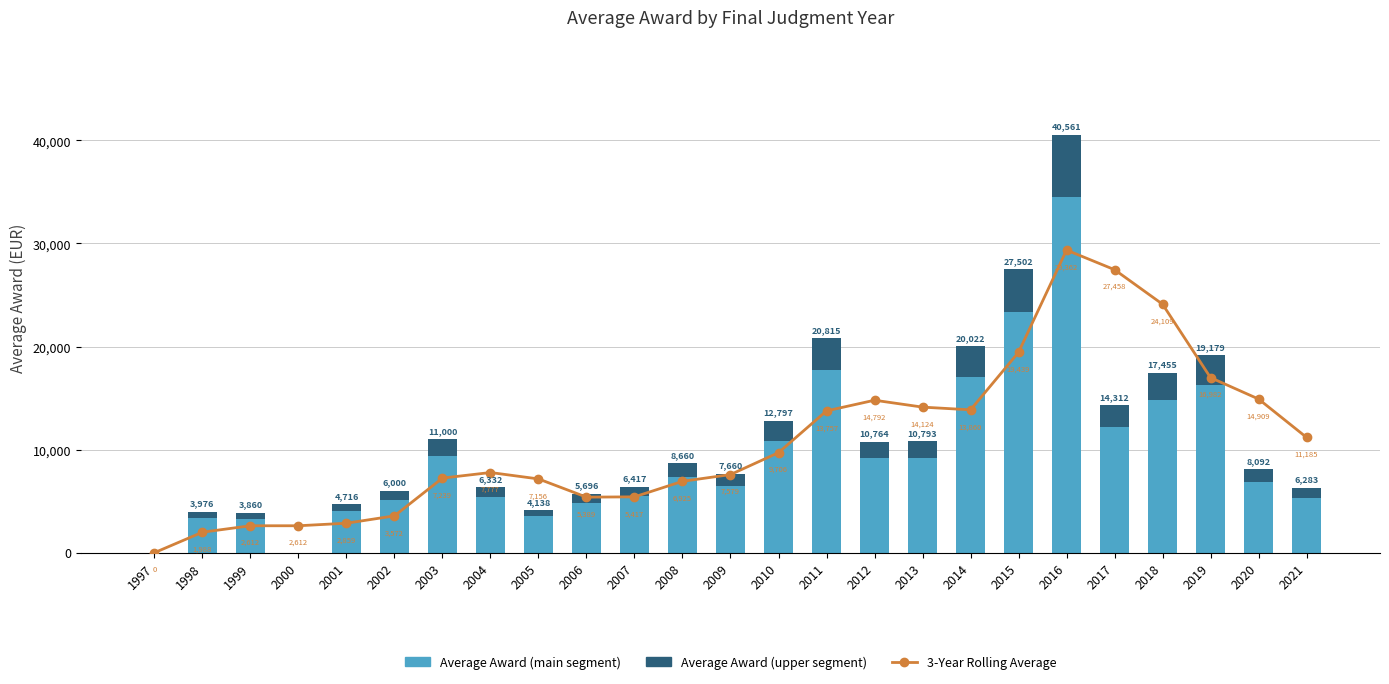

List the series in order of their peak value, lowest first.

Average Award (top), 3-Year Rolling Average, Average Award (main)